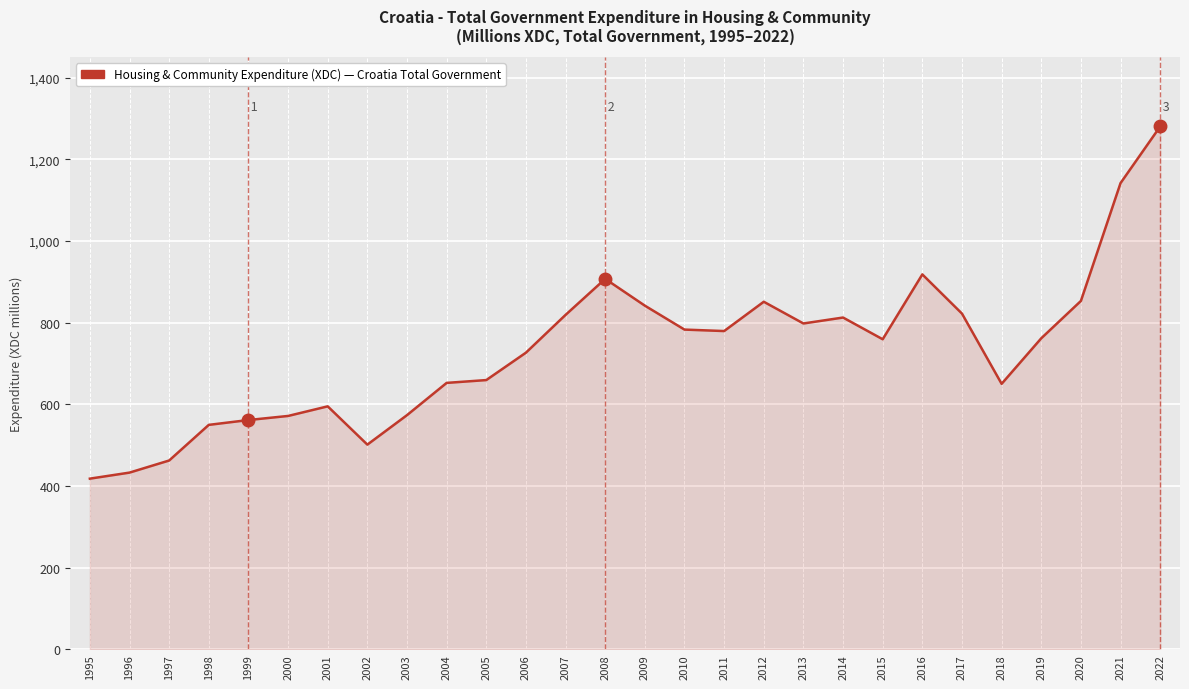

True or false: the data shows 341.1 at 2022.

False